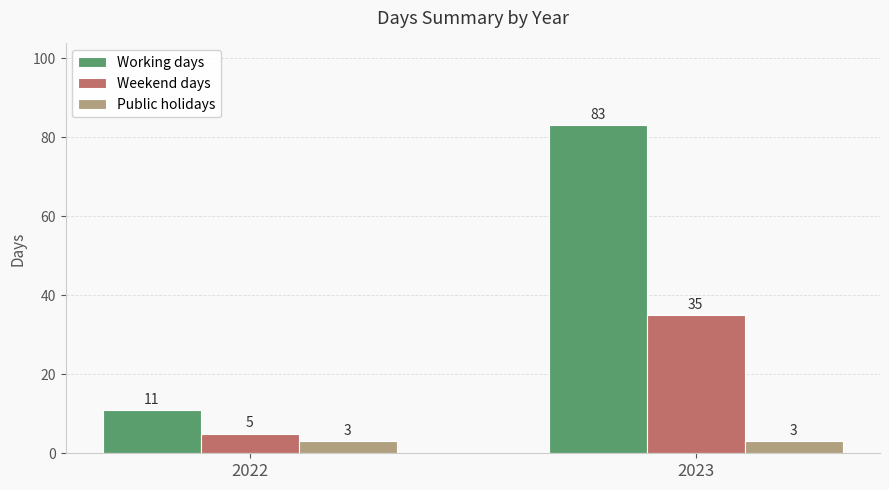

True or false: Public holidays has a value of 3 at 2023.

True